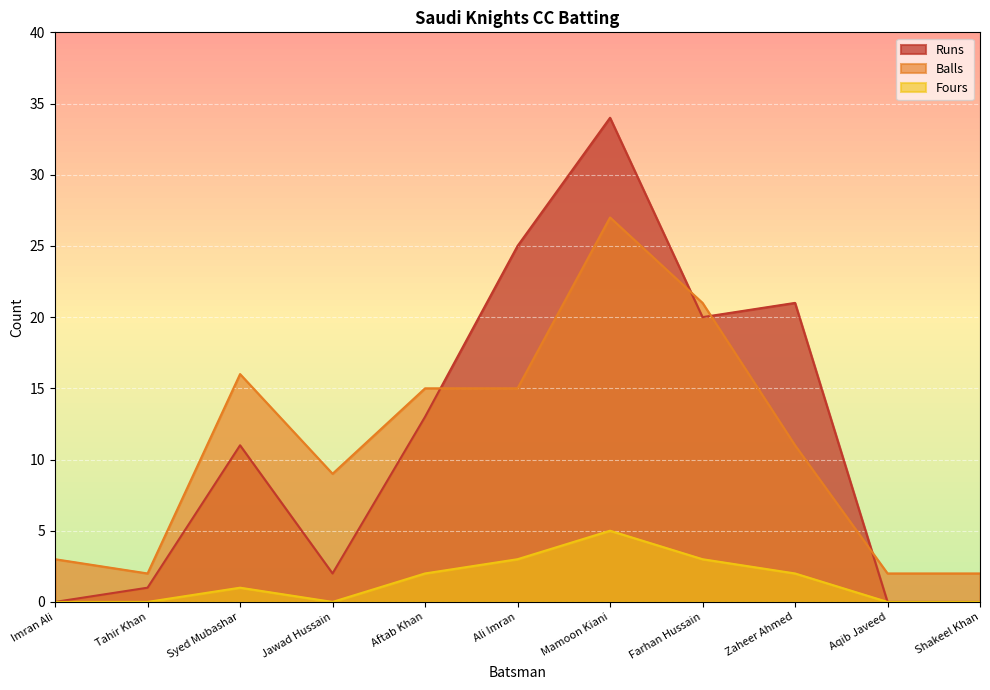

Where is the first local minimum for Fours?

Jawad Hussain